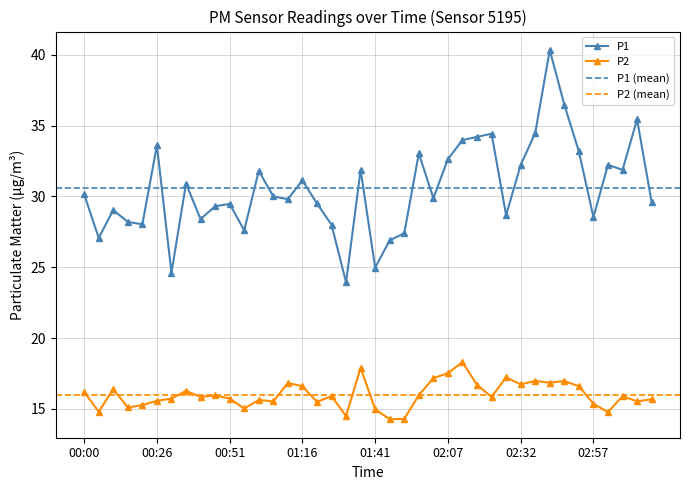

True or false: P2 has more than 1 interior local peaks.

True